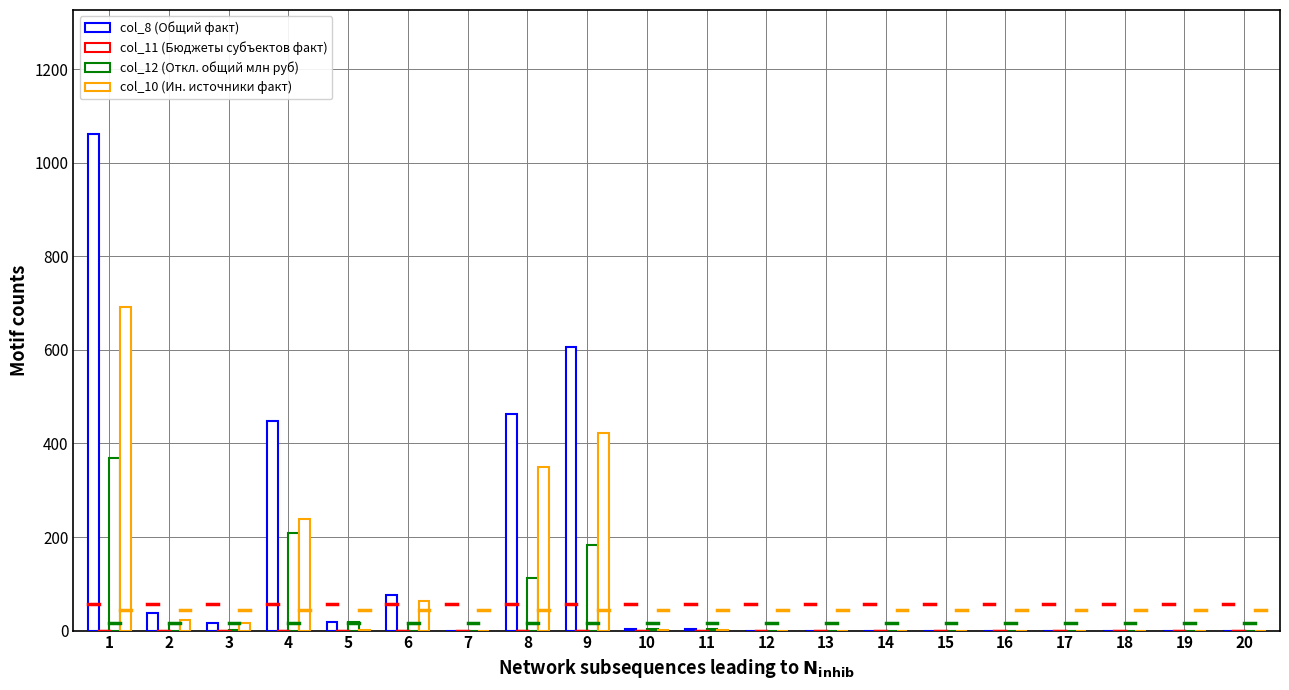

What is the sum of all col_10 (Ин. источники факт) values?

1810.1